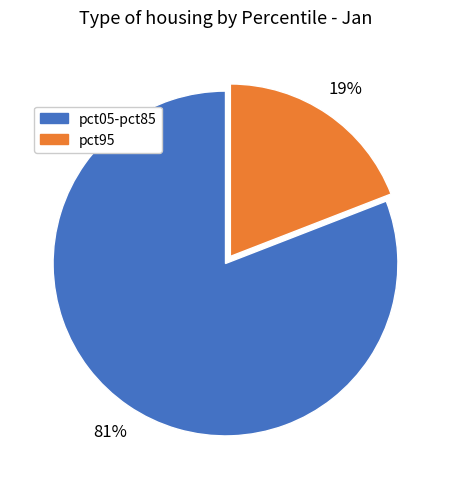

To the nearest percent, what is the average slice percentage?

50%